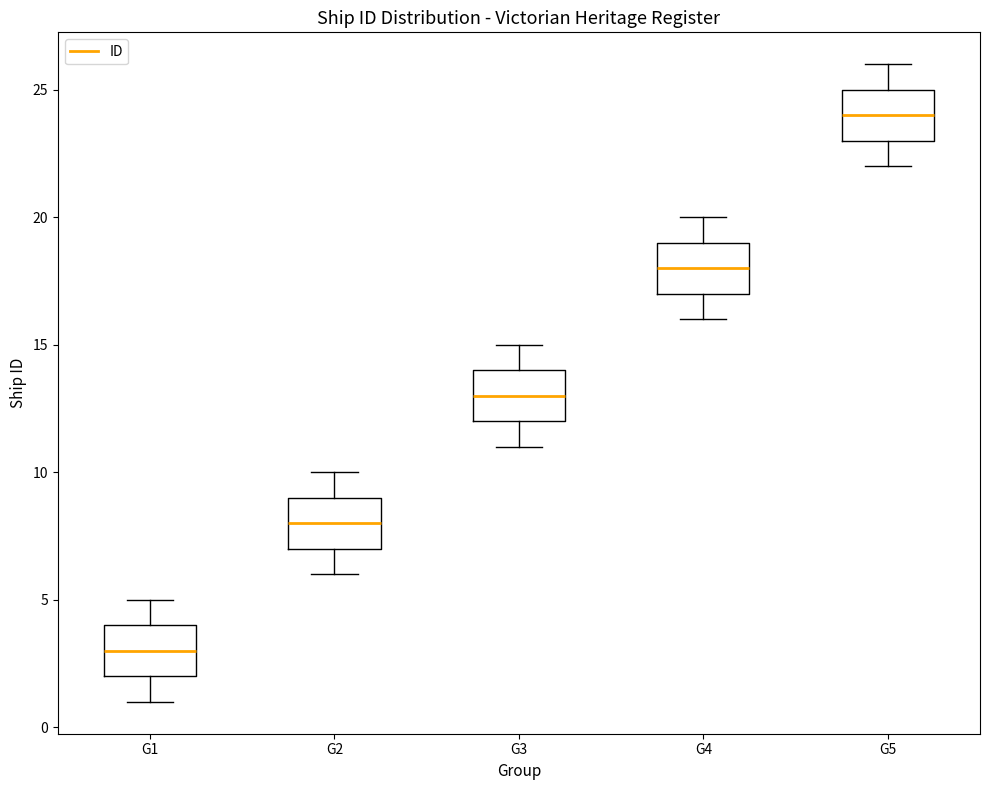

Where does the upper whisker of the box for G1 end on the y-axis? The values are not printed on the chart, so give them approximately, as read against the axis.

5